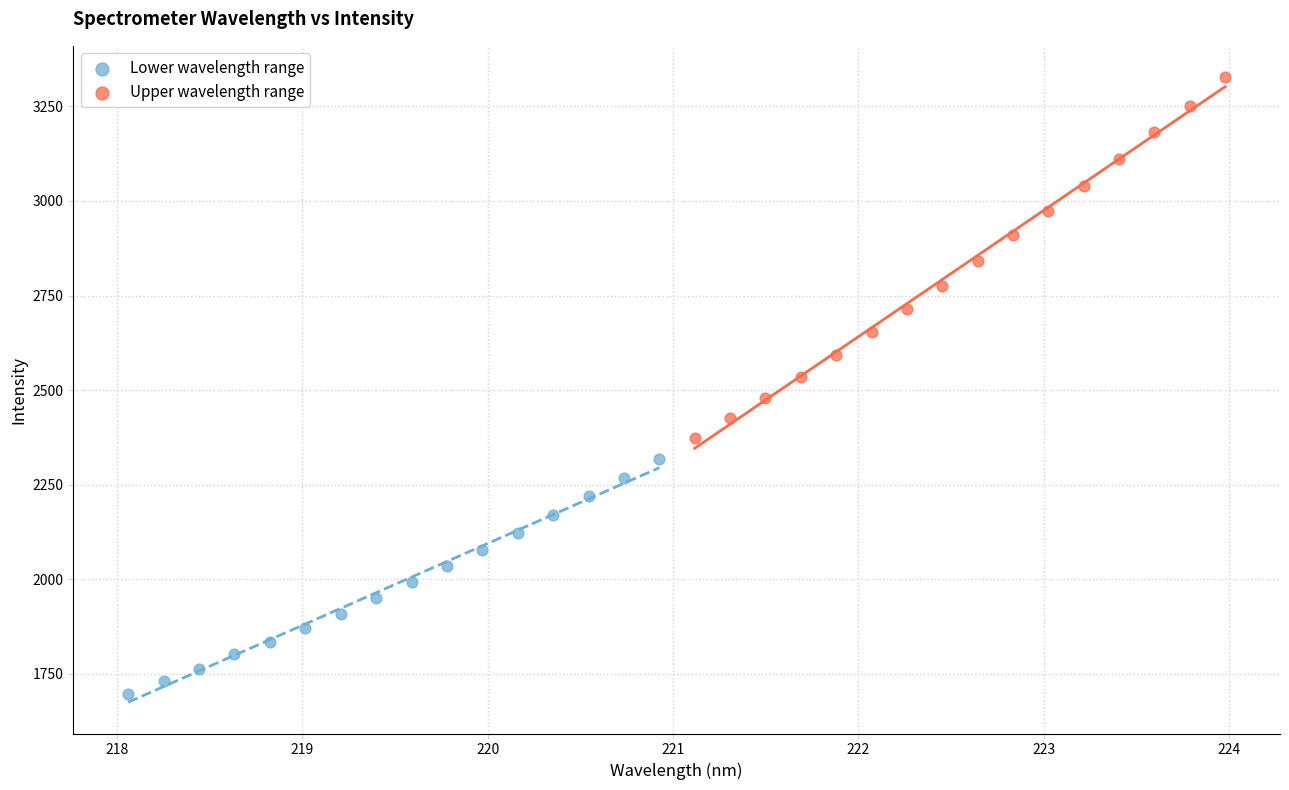

Which series reaches the maximum Y coordinate?

Upper wavelength range